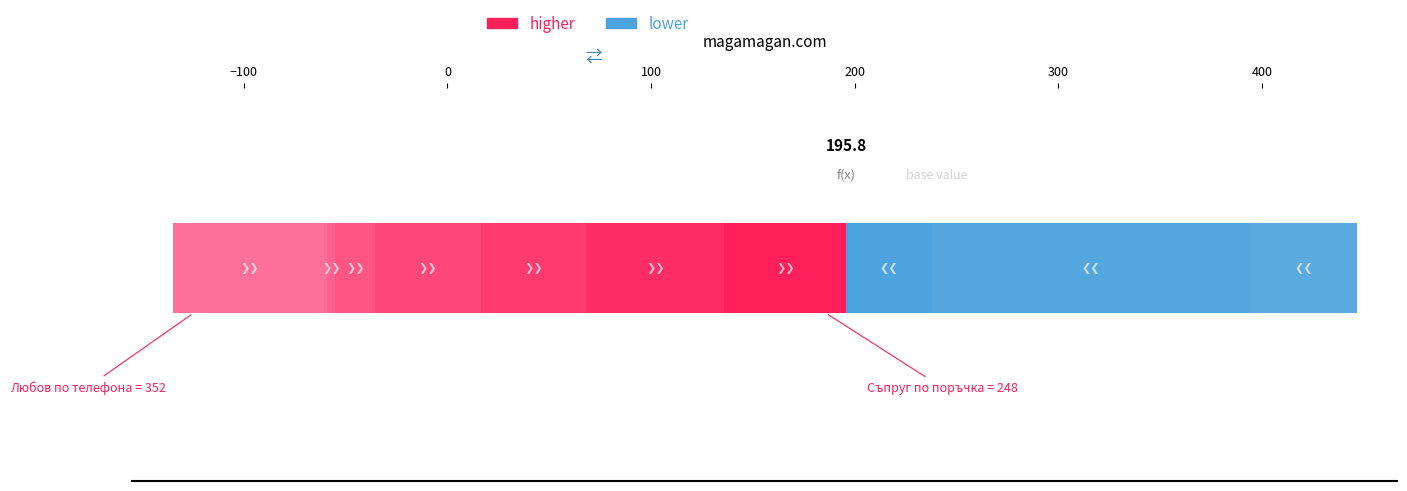

True or false: the data shows 352 at Любов по телефона.

True